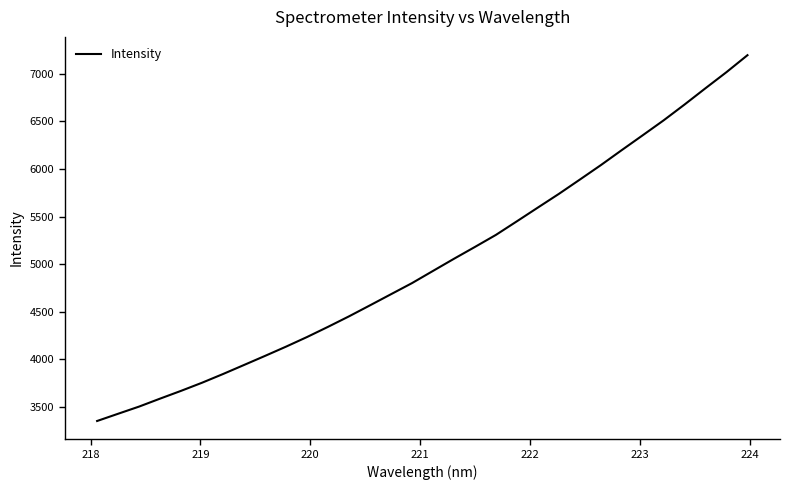

What is the smallest value displayed?

3349.4